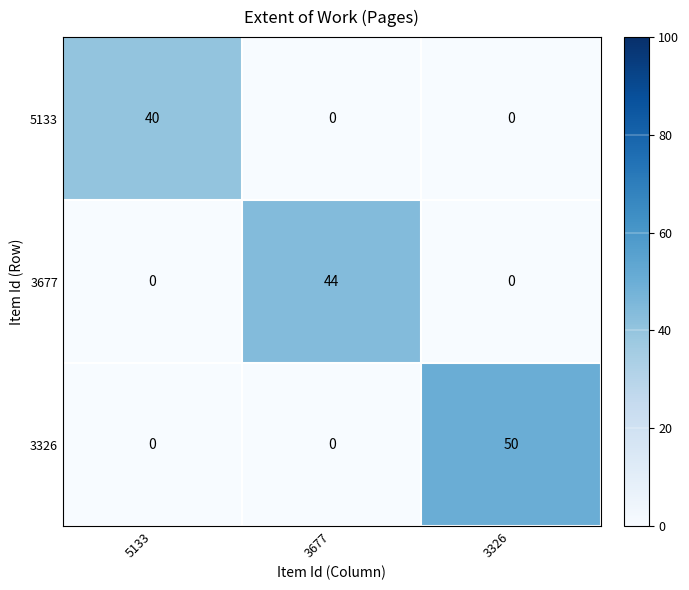

What is the greatest value displayed?

50